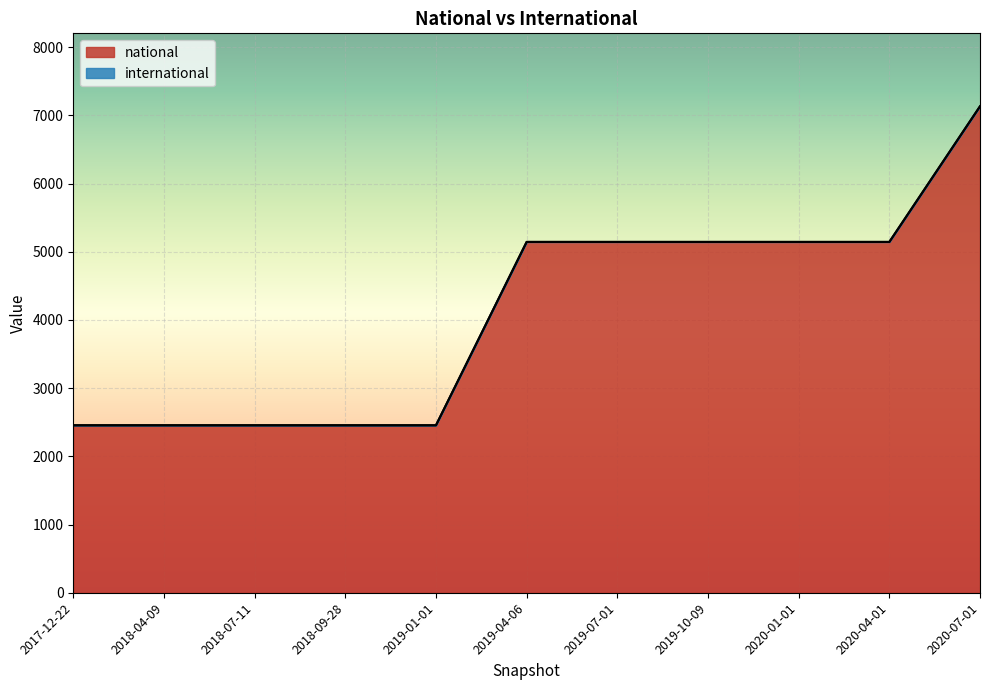

What is the label of the 7th point from the left?

2019-07-01